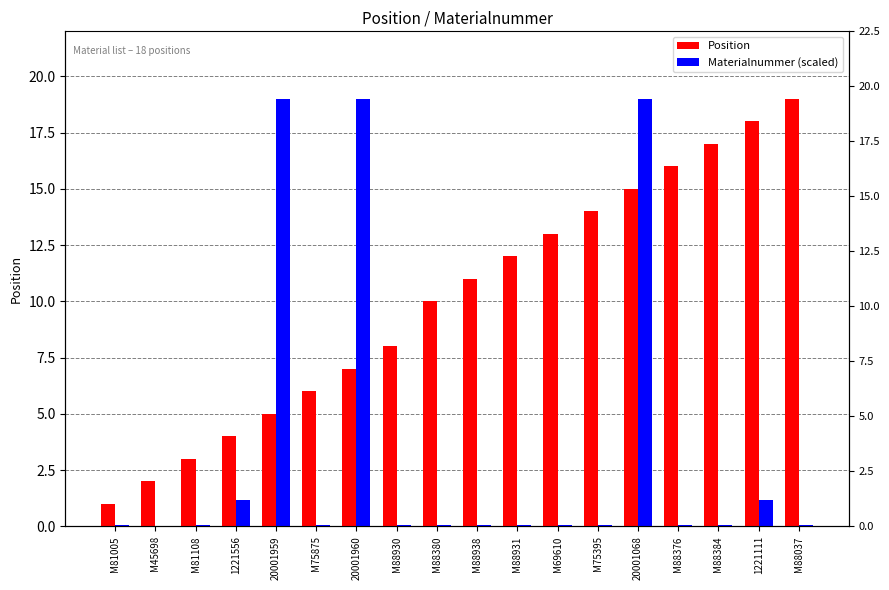

Which series changed the most between 1221556 and M88037?

Position